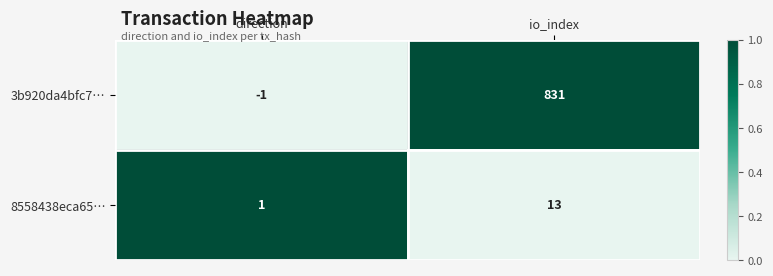

True or false: 3b920da4bfc7… has a value of 831 at io_index.

True